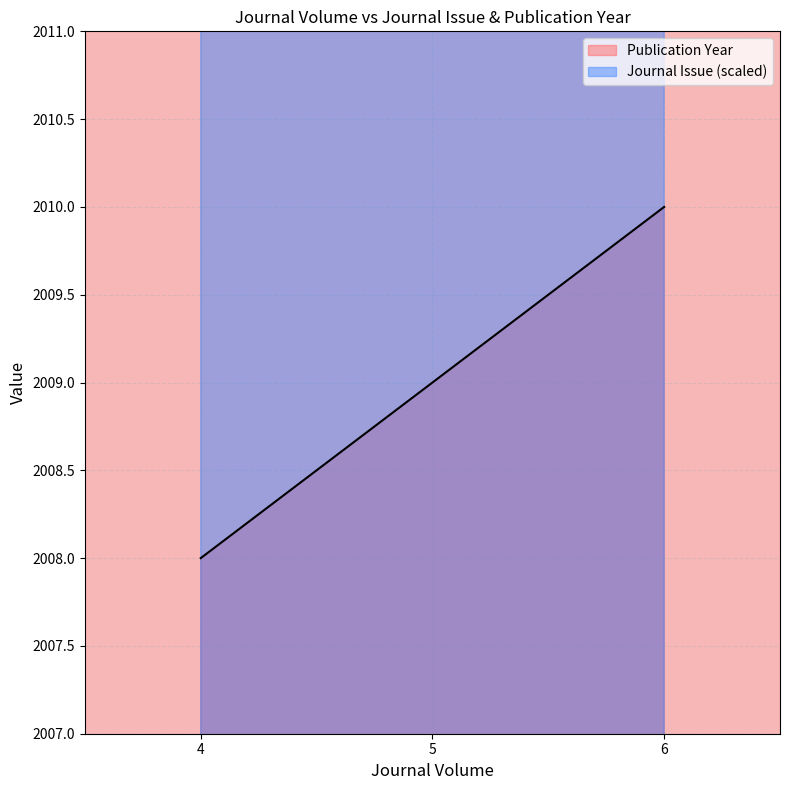

At which category is the sum across all series the highest?

5